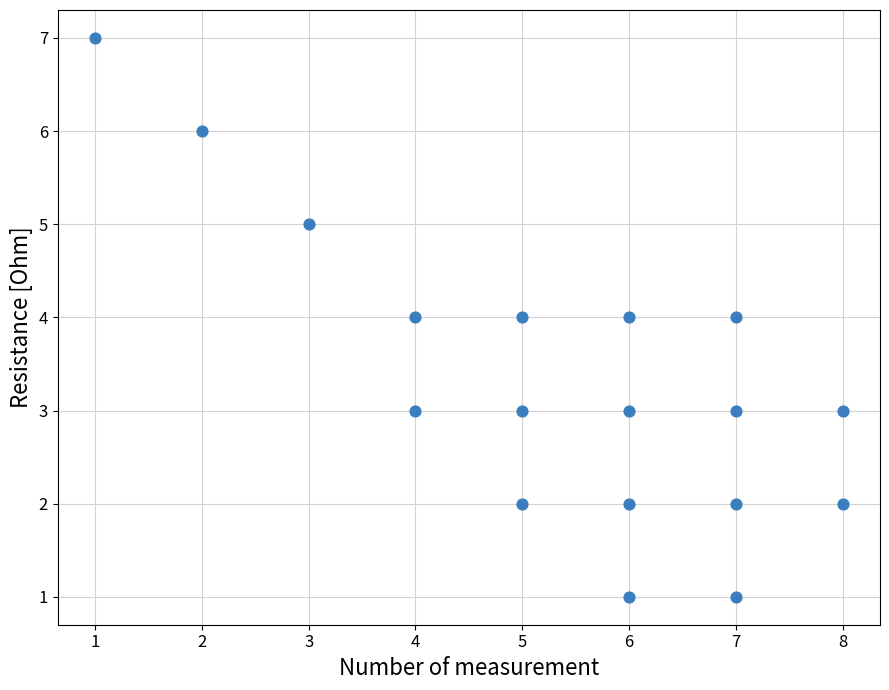

What is the range of X values (max minus min)?

7